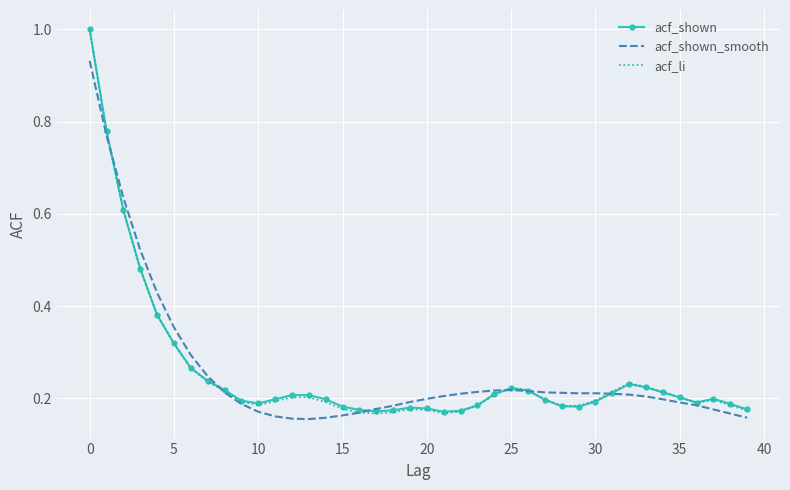

What is the maximum value shown in the chart?

1.0